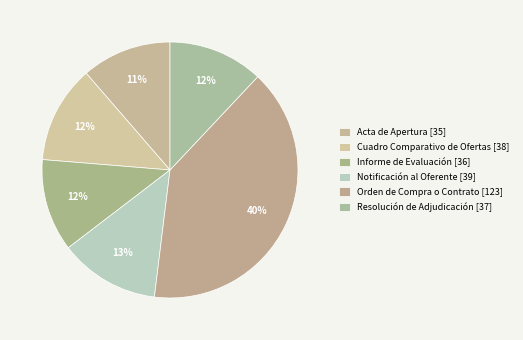

What percentage do Cuadro Comparativo de Ofertas [38] and Orden de Compra o Contrato [123] together represent?

52.3%